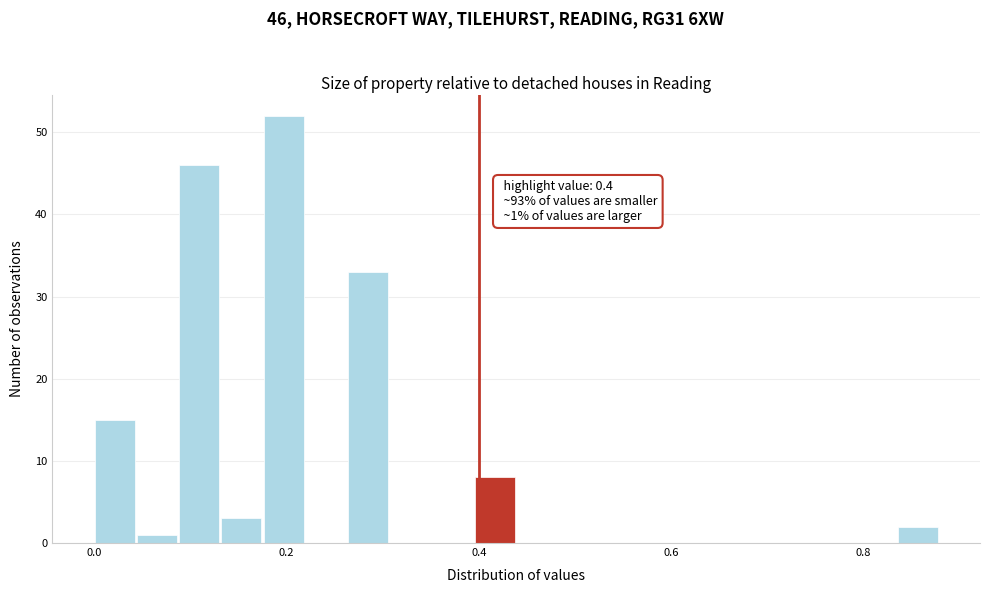

Around what value on the x-axis is the tallest bar? Give the approximate position of its centre, as read against the axis.

0.20